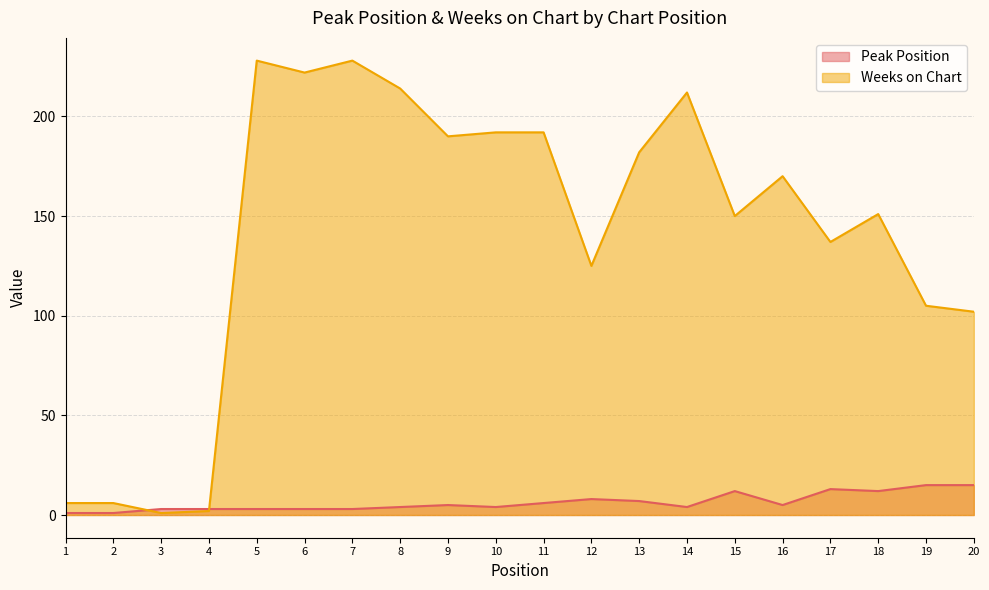

What is the value of the Weeks on Chart point at the 16th from the left?

170